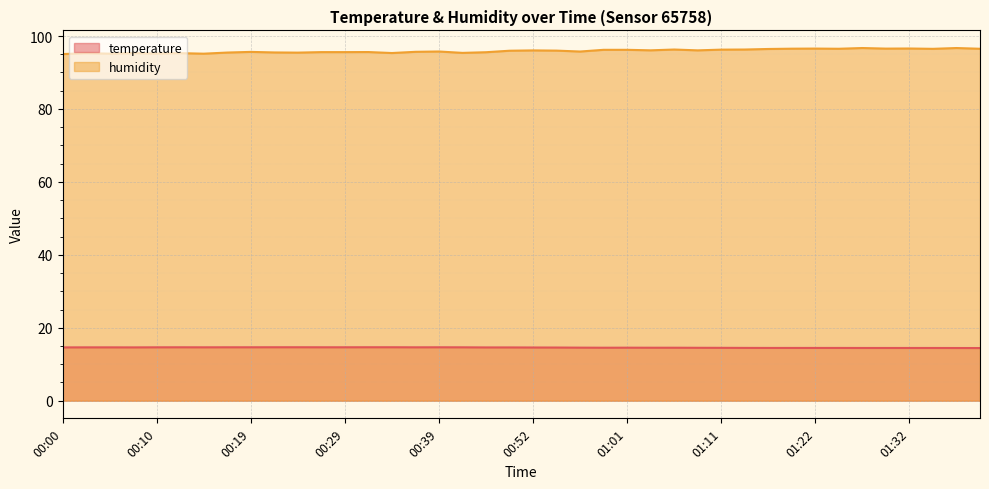

What are all the series names shown in the legend?

temperature, humidity